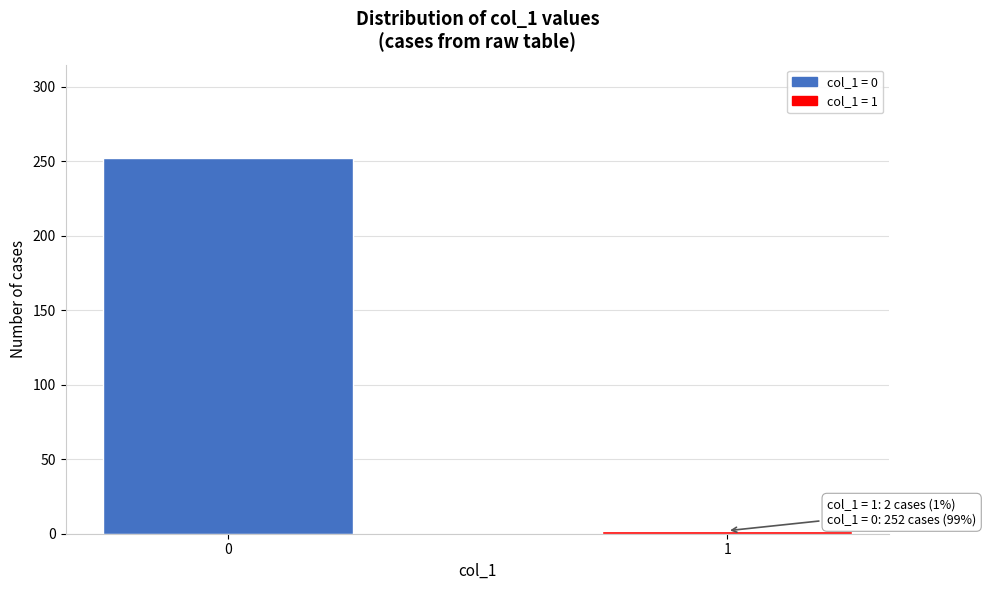

Reading left to right, list all the values displayed in this chart.

0=252	1=2